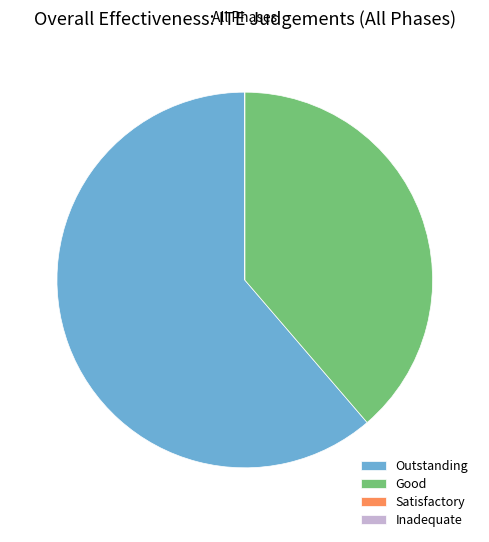

Approximately how many times larger is the value at Good compared to Outstanding?

0.6